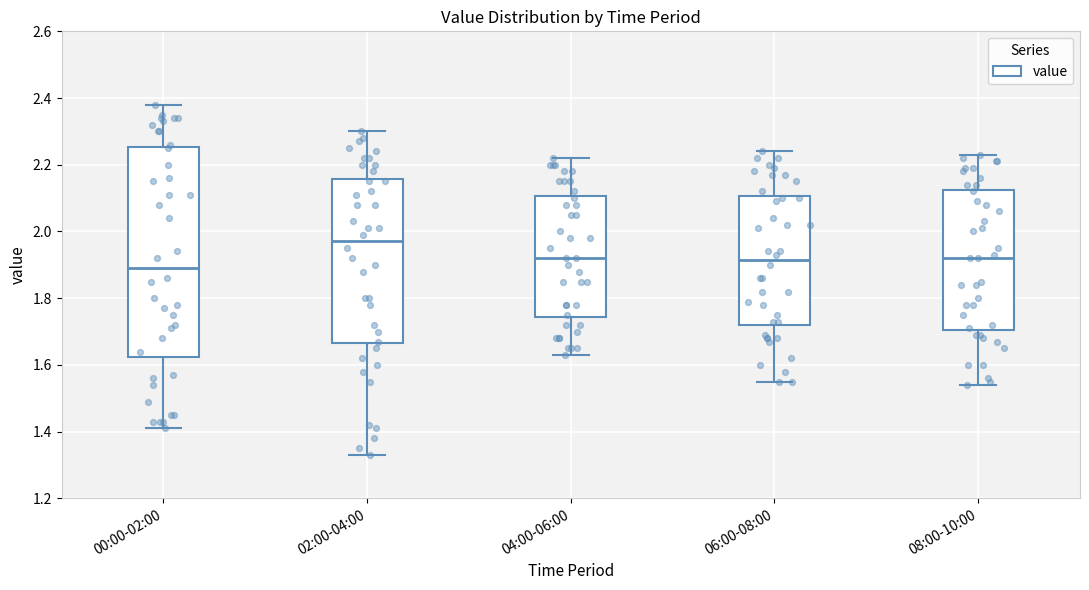

Which box's median line is the highest?

02:00-04:00